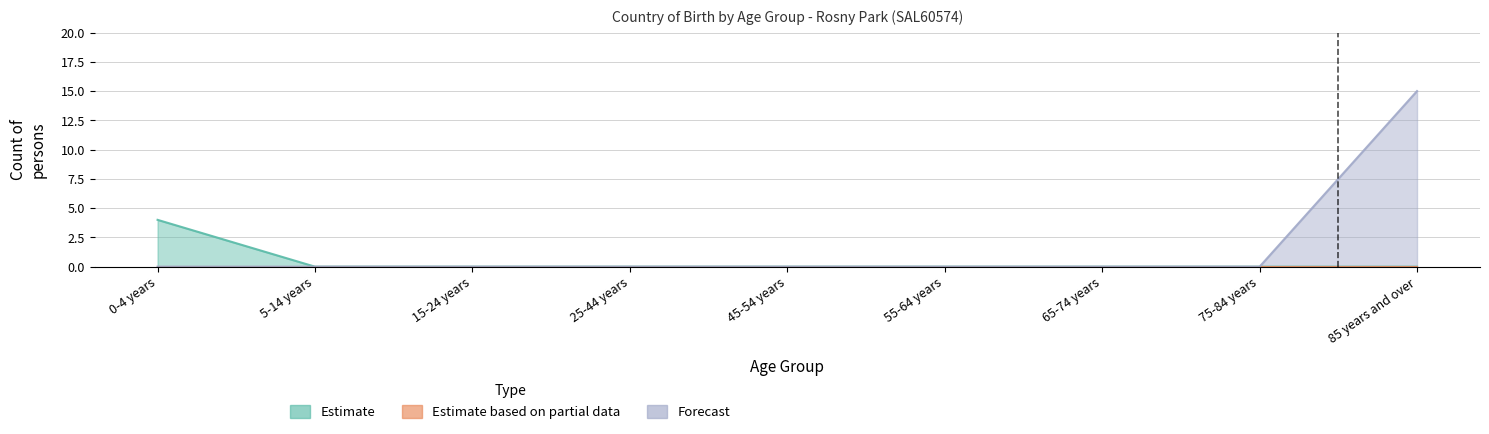

What are all the series names shown in the legend?

Estimate, Estimate based on partial data, Forecast